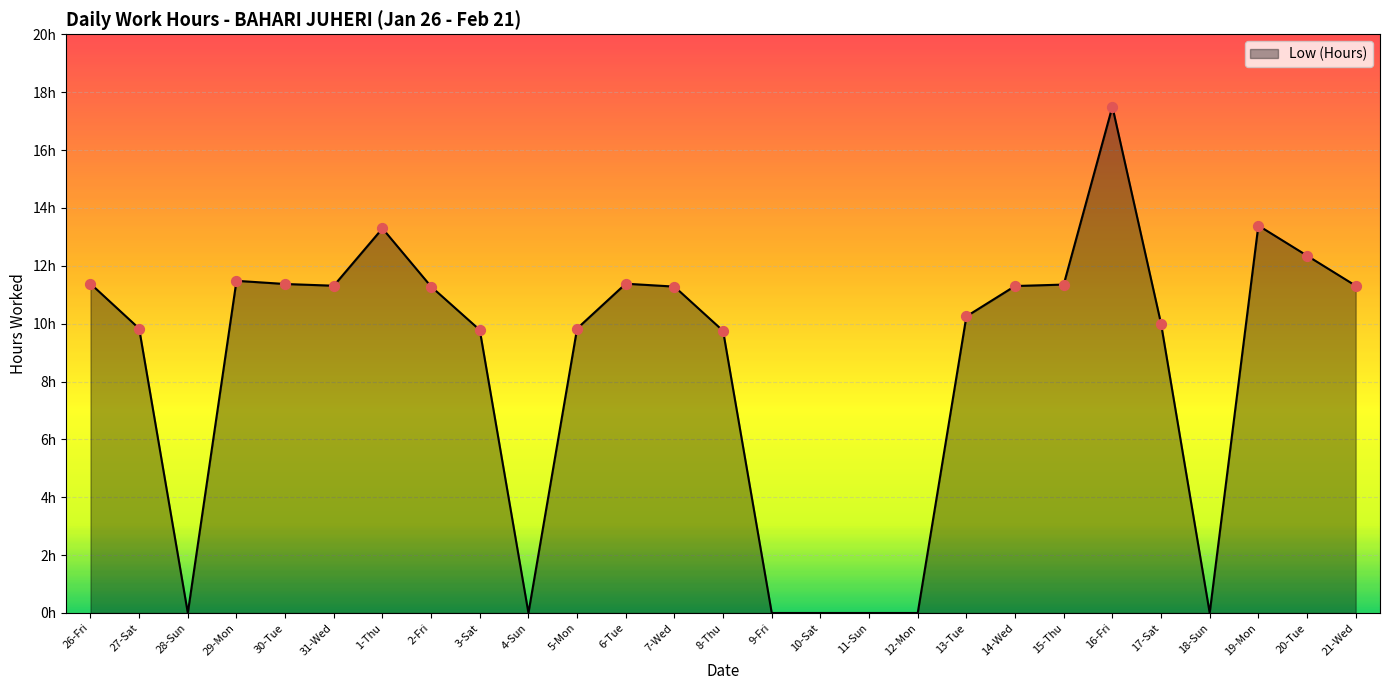

Is this an area chart (filled region under the line)?

Yes